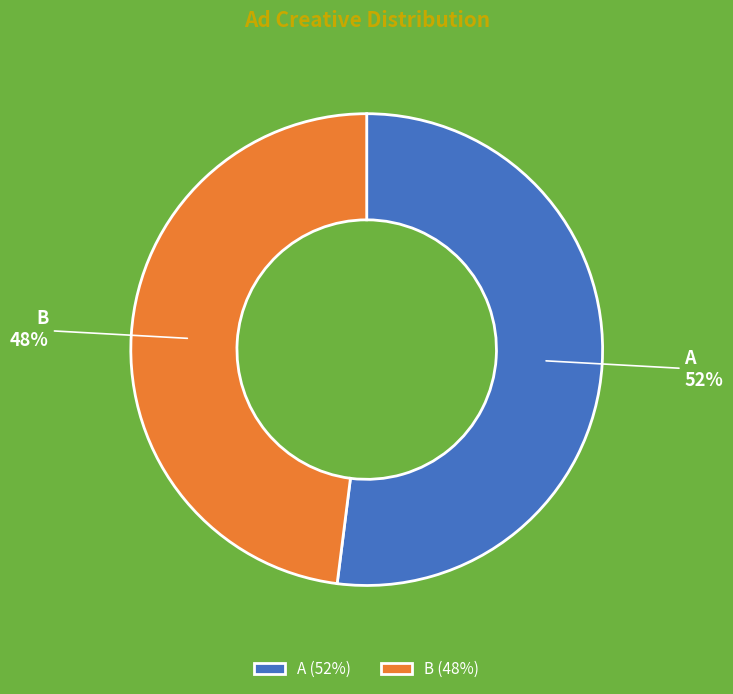

How many segments does this pie chart have?

2